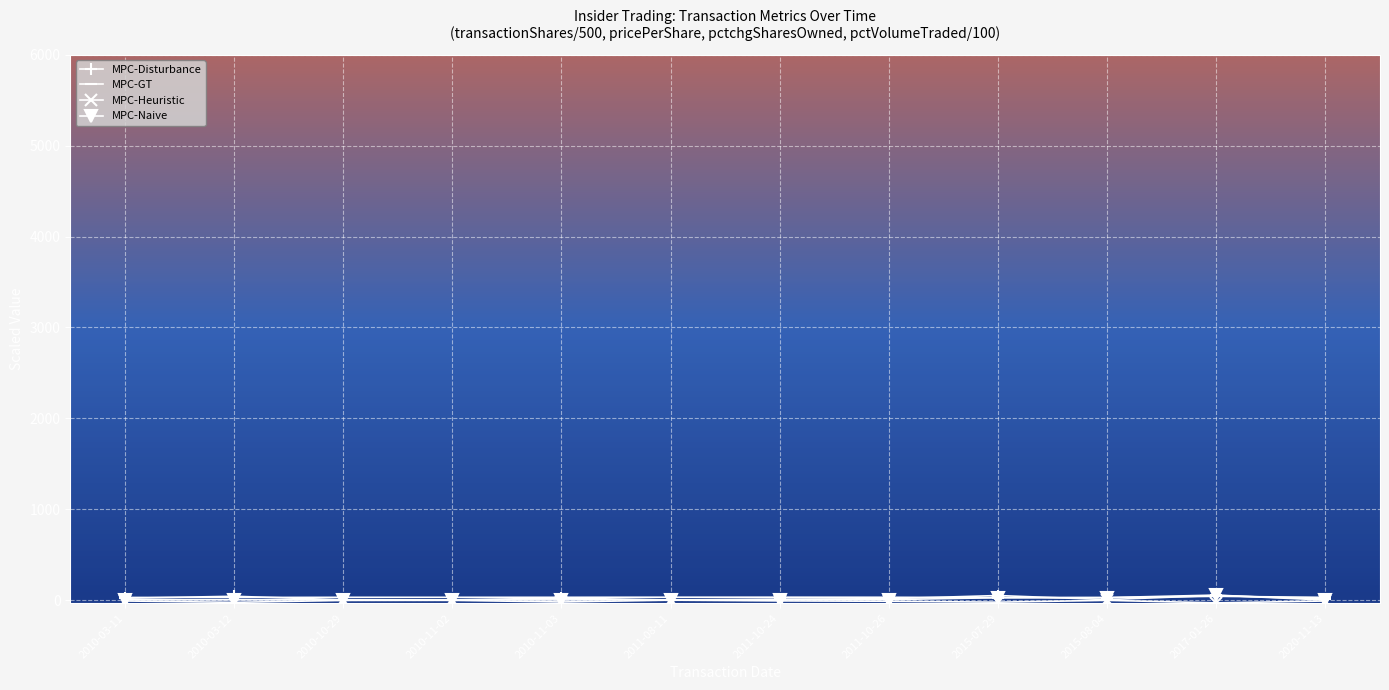

What is the label of the 6th point from the right?

2011-10-24